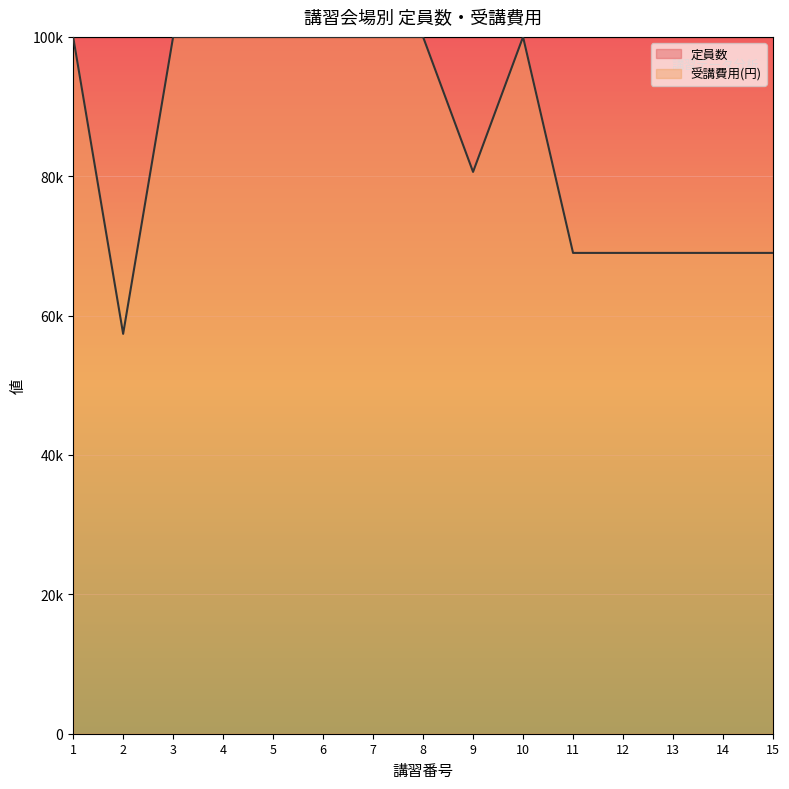

What is the approximate value at 15?

69000.0